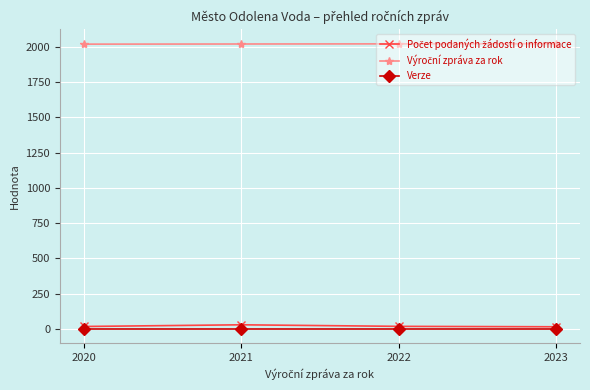

True or false: Verze has a value of 1 at 2023.

True